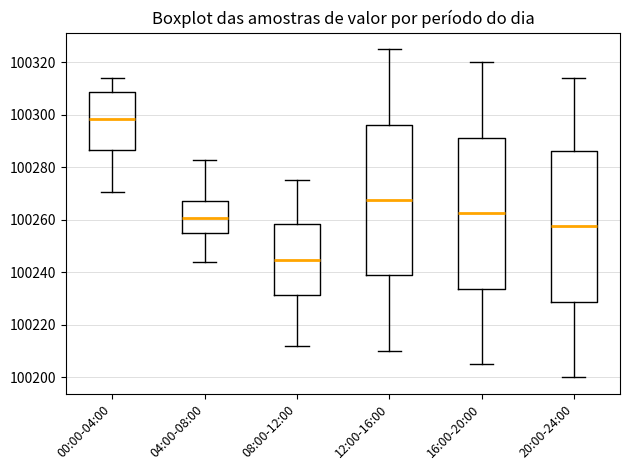

Reading left to right, read every box against the y-axis: the position of its median line, the range the box covers, and the ends of its whiskers. The values are not printed on the chart, so give them approximately, as read against the axis.

00:00-04:00: median 100298, box 100286 to 100308, whiskers 100270 to 100314
04:00-08:00: median 100260, box 100256 to 100268, whiskers 100244 to 100282
08:00-12:00: median 100244, box 100232 to 100258, whiskers 100212 to 100276
12:00-16:00: median 100268, box 100238 to 100296, whiskers 100210 to 100326
16:00-20:00: median 100262, box 100234 to 100292, whiskers 100206 to 100320
20:00-24:00: median 100258, box 100228 to 100286, whiskers 100200 to 100314